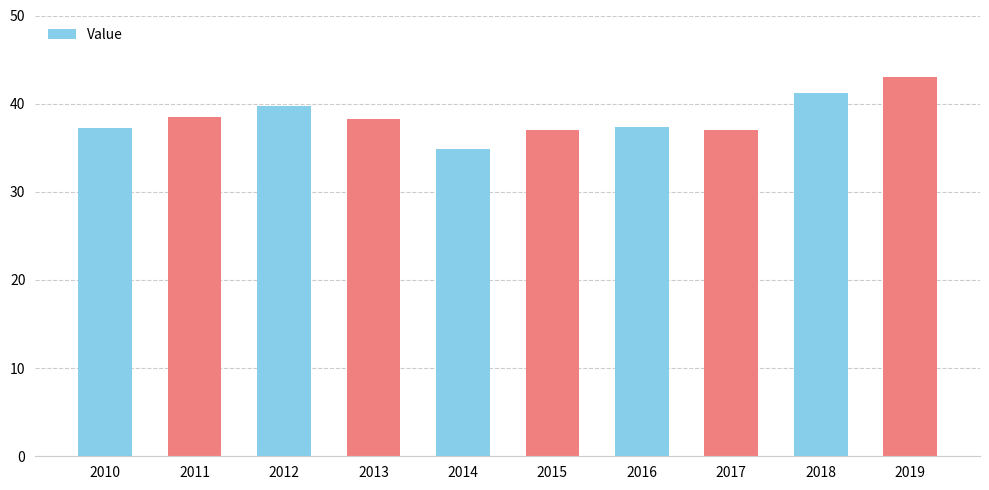

What is the ratio of the value at 2015 to the value at 2017?

1.0